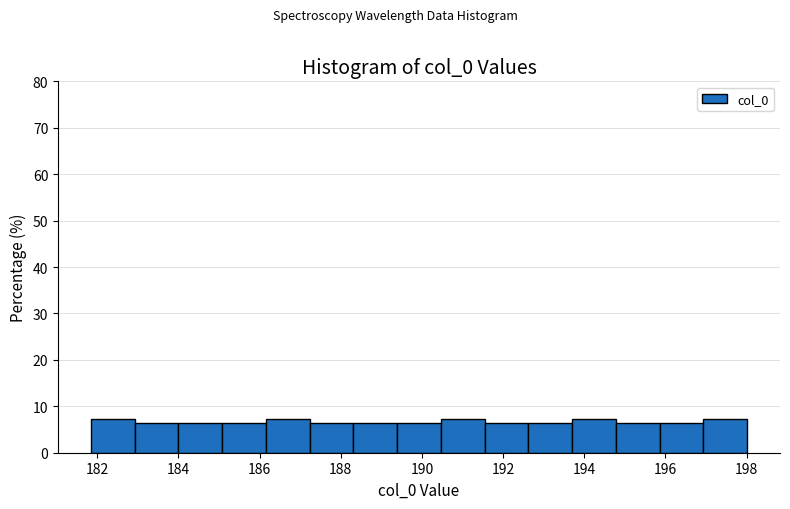

Reading left to right, list every bar in this chart as the range it spans on the x-axis followed by its height. Neither the bar edges nor the heights are printed on the chart, so give them approximately, as read against the axes.

181.8 to 183.0: 7
183.0 to 184.0: 6
184.0 to 185.0: 6
185.0 to 186.2: 6
186.2 to 187.2: 7
187.2 to 188.4: 6
188.4 to 189.4: 6
189.4 to 190.4: 6
190.4 to 191.6: 7
191.6 to 192.6: 6
192.6 to 193.8: 6
193.8 to 194.8: 7
194.8 to 195.8: 6
195.8 to 197.0: 6
197.0 to 198.0: 7